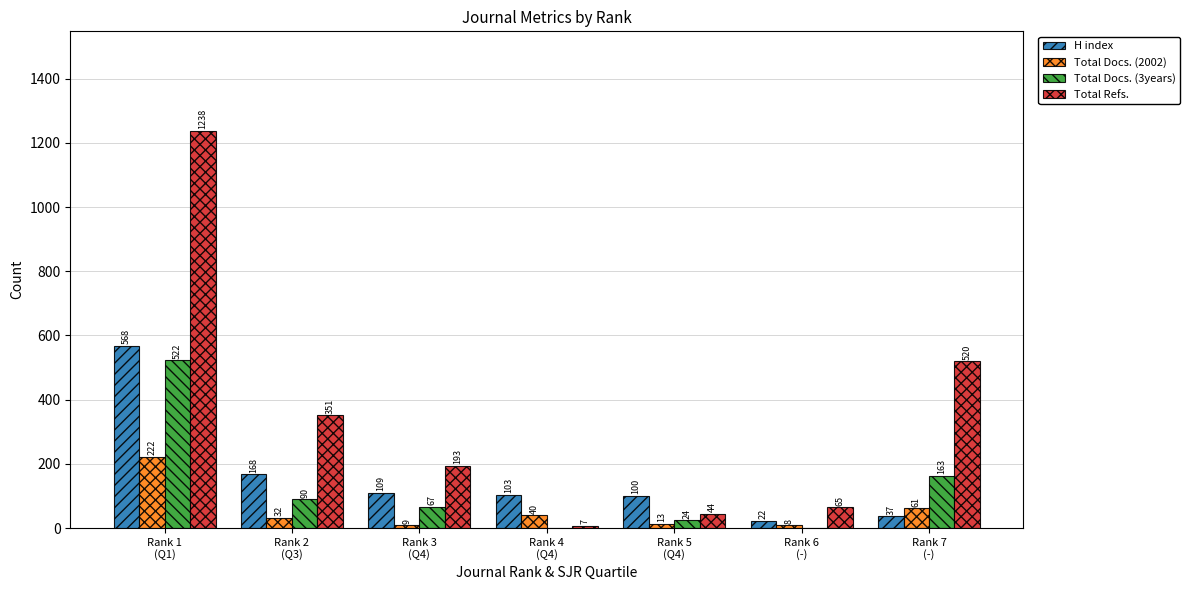

What is the sum of all Total Docs. (3years) values?

866